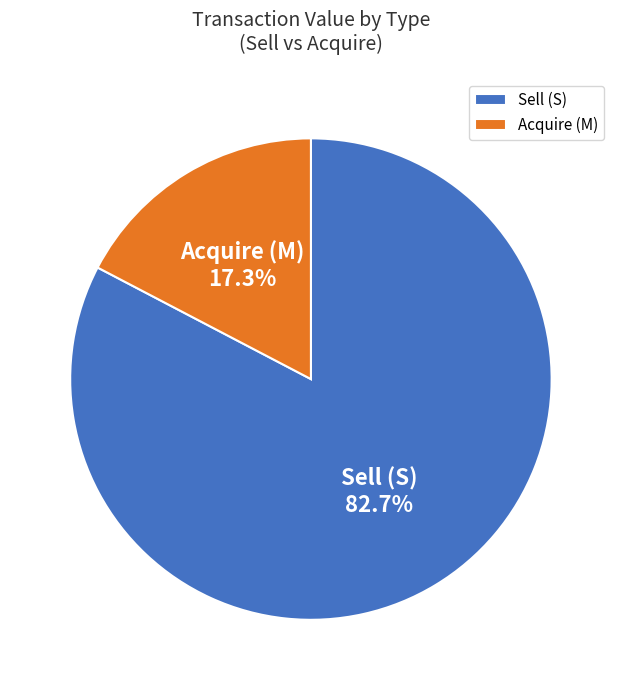

Rank the categories by value from lowest to highest.

Acquire (M), Sell (S)